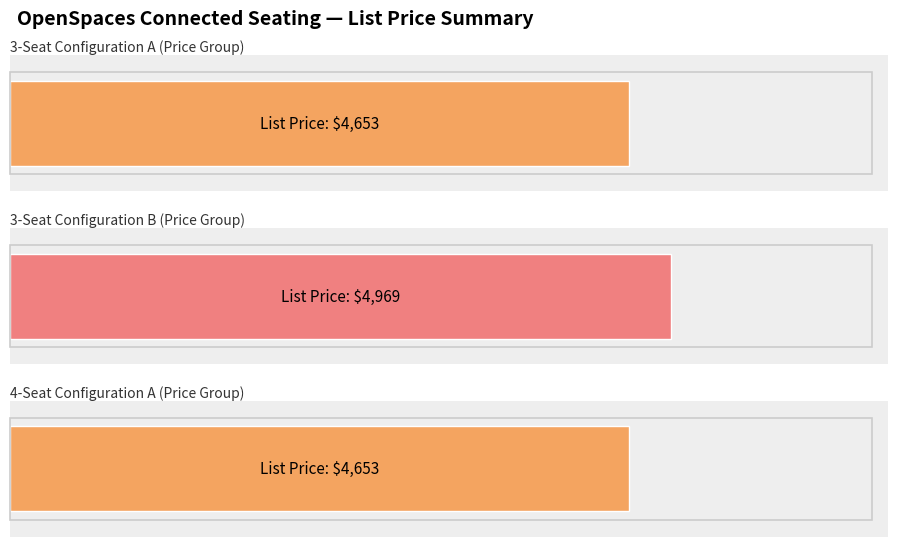

The 3 Seat (Price 4653) series shows 4653 at LFOS00002. True or false?

True